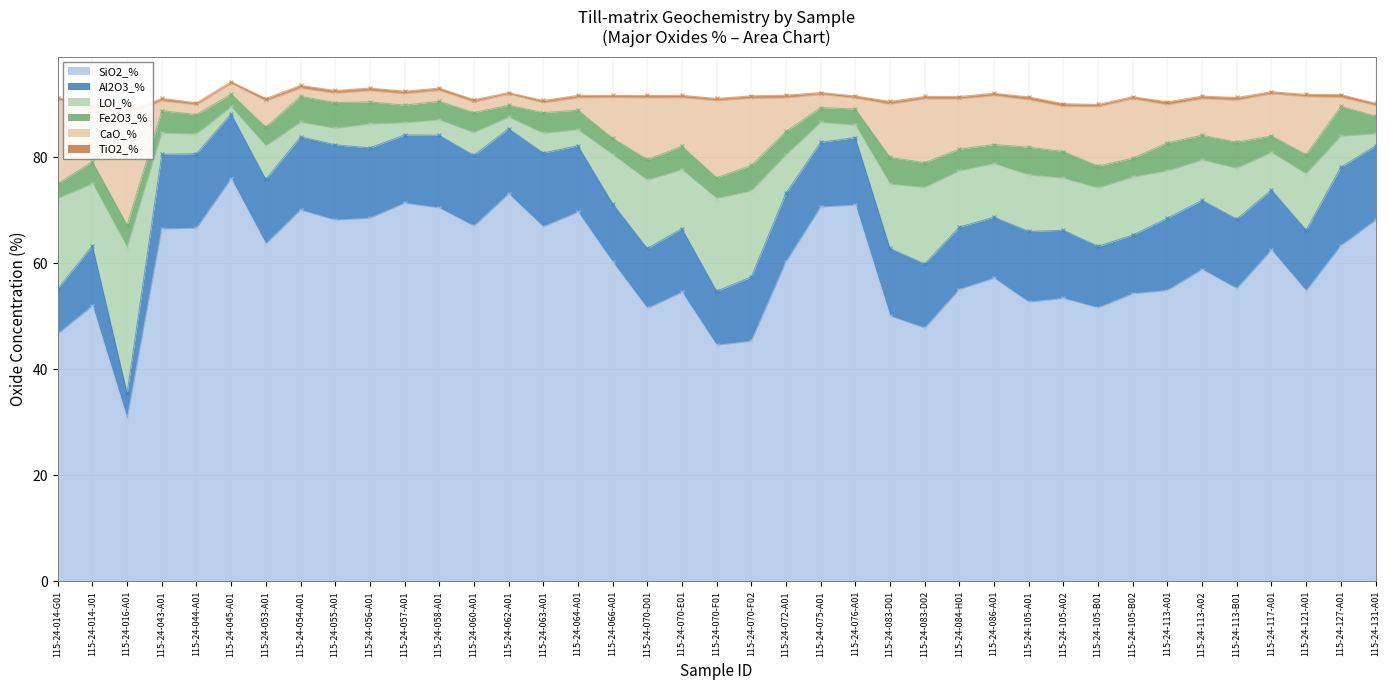

Is it true that LOI_% equals 20.4 at 115-24-105-A02?

False